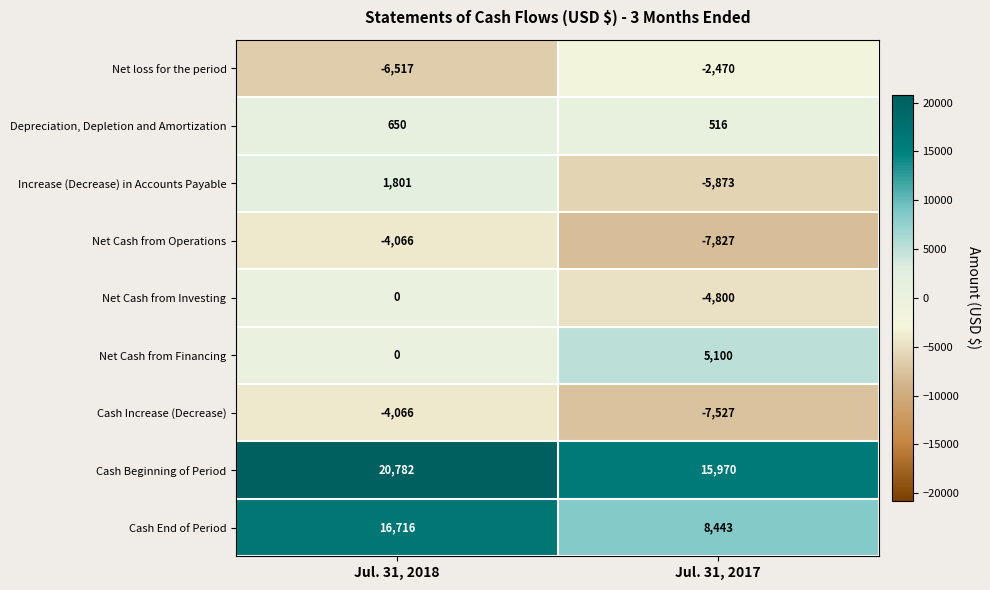

What is the difference between the Increase (Decrease) in Accounts Payable values at Jul. 31, 2018 and Jul. 31, 2017?

7674